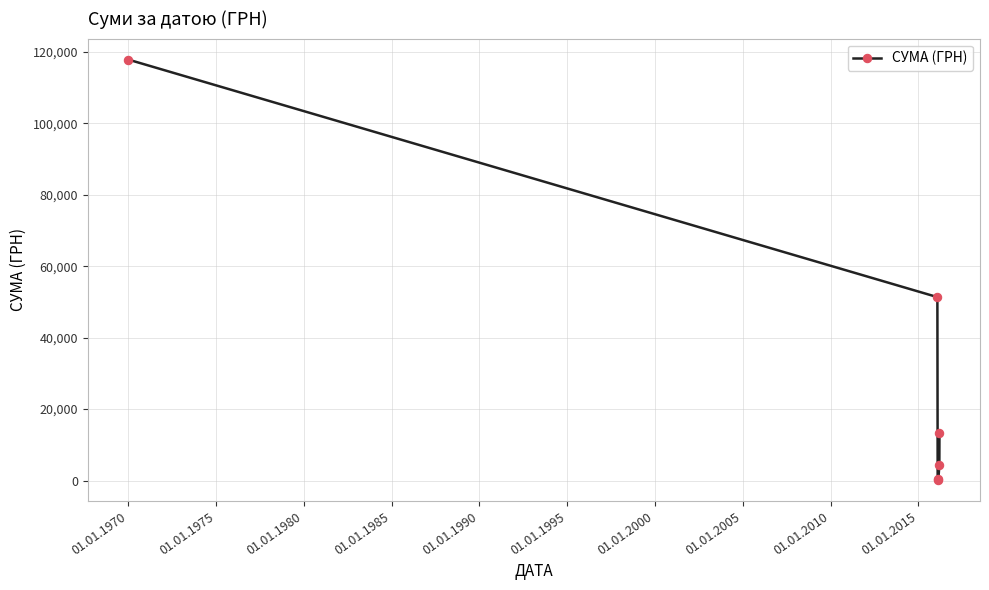

How many points are lower than both their immediate neighbors (excluding endpoints)?

1